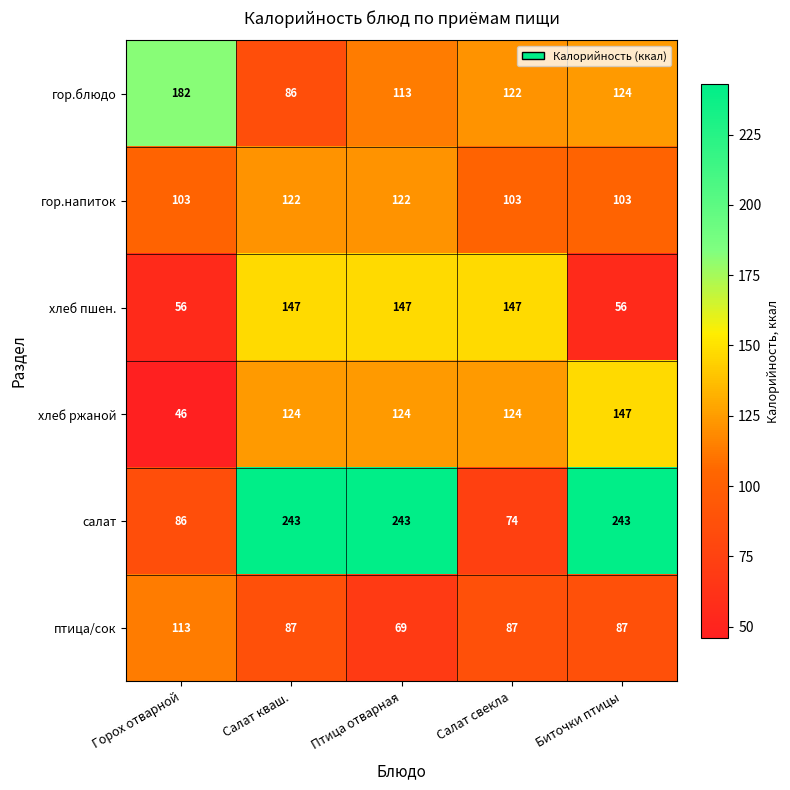

At which category is the sum across all series the highest?

Птица отварная